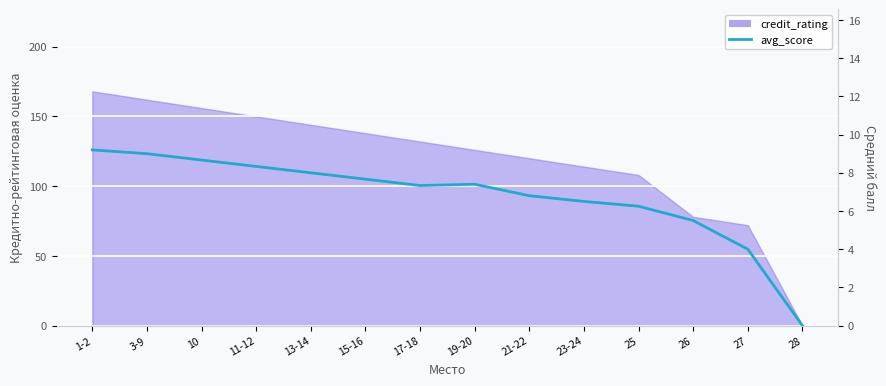

Count the number of categories in the chart.

14